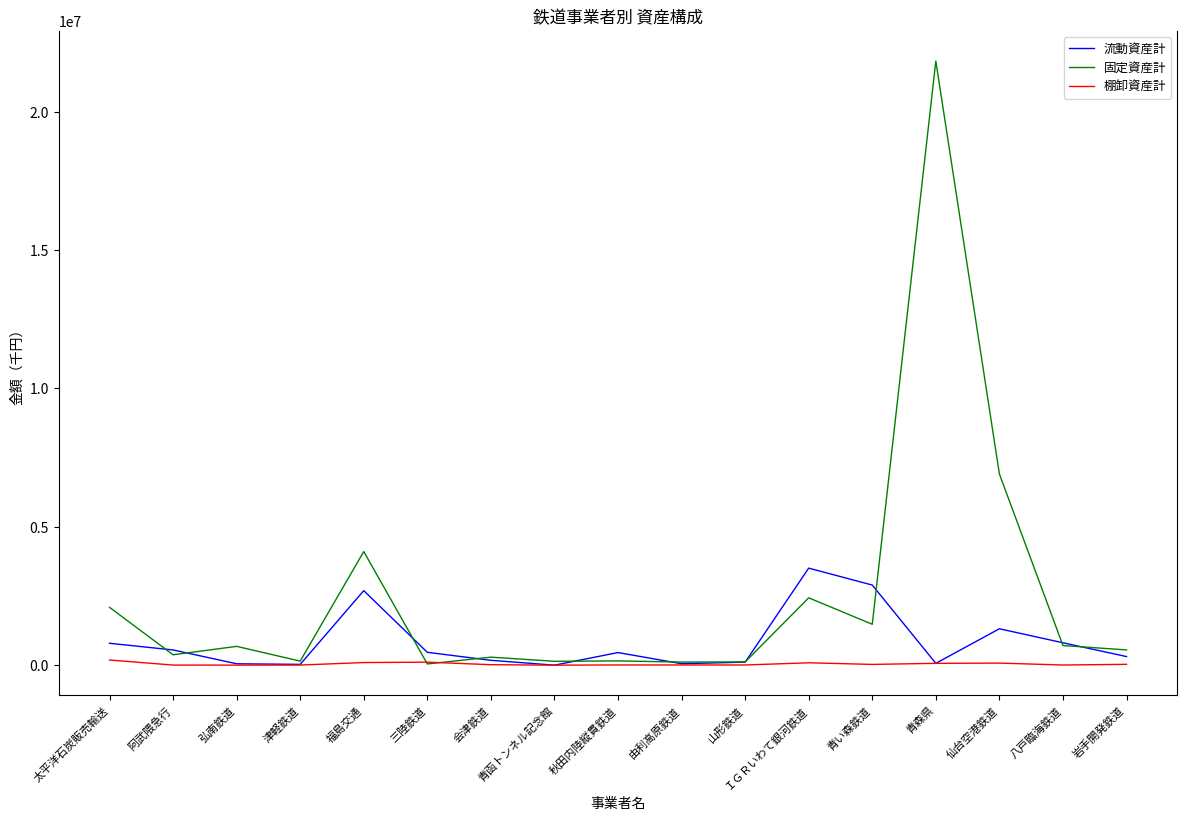

Which series has the largest total across all categories?

固定資産計